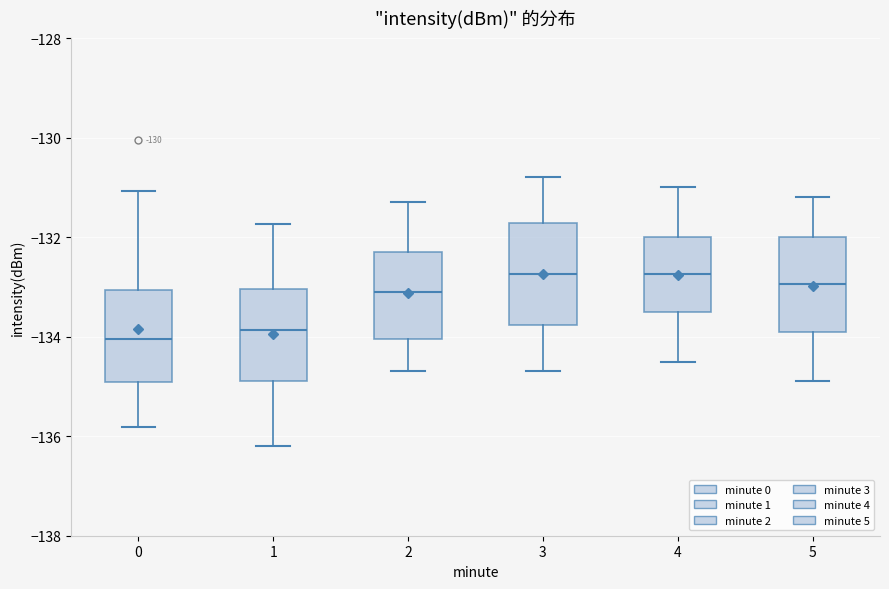

Reading left to right, transcribe this box plot: for each box, give where its median line is, the range the box spans, and where its two whiskers end, as read against the y-axis. The values are not printed on the chart, so give them approximately, as read against the axis.

0: median -134.0, box -135.0 to -133.0, whiskers -135.8 to -131.0
1: median -133.8, box -134.8 to -133.0, whiskers -136.2 to -131.8
2: median -133.0, box -134.0 to -132.2, whiskers -134.6 to -131.2
3: median -132.8, box -133.8 to -131.8, whiskers -134.6 to -130.8
4: median -132.8, box -133.4 to -132.0, whiskers -134.4 to -131.0
5: median -133.0, box -133.8 to -132.0, whiskers -134.8 to -131.2